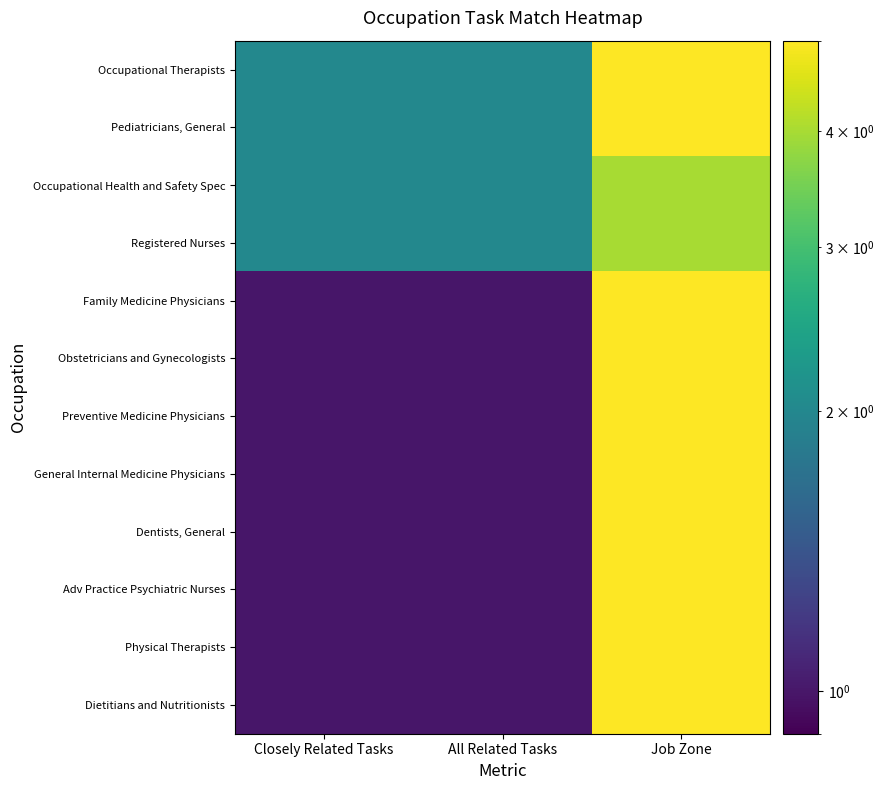

Reading left to right, transcribe all the data shown in this chart.

Occupational Therapists: Closely Related Tasks=2	All Related Tasks=2	Job Zone=5
Pediatricians, General: Closely Related Tasks=2	All Related Tasks=2	Job Zone=5
Occupational Health and Safety Spec: Closely Related Tasks=2	All Related Tasks=2	Job Zone=4
Registered Nurses: Closely Related Tasks=2	All Related Tasks=2	Job Zone=4
Family Medicine Physicians: Closely Related Tasks=1	All Related Tasks=1	Job Zone=5
Obstetricians and Gynecologists: Closely Related Tasks=1	All Related Tasks=1	Job Zone=5
Preventive Medicine Physicians: Closely Related Tasks=1	All Related Tasks=1	Job Zone=5
General Internal Medicine Physicians: Closely Related Tasks=1	All Related Tasks=1	Job Zone=5
Dentists, General: Closely Related Tasks=1	All Related Tasks=1	Job Zone=5
Adv Practice Psychiatric Nurses: Closely Related Tasks=1	All Related Tasks=1	Job Zone=5
Physical Therapists: Closely Related Tasks=1	All Related Tasks=1	Job Zone=5
Dietitians and Nutritionists: Closely Related Tasks=1	All Related Tasks=1	Job Zone=5